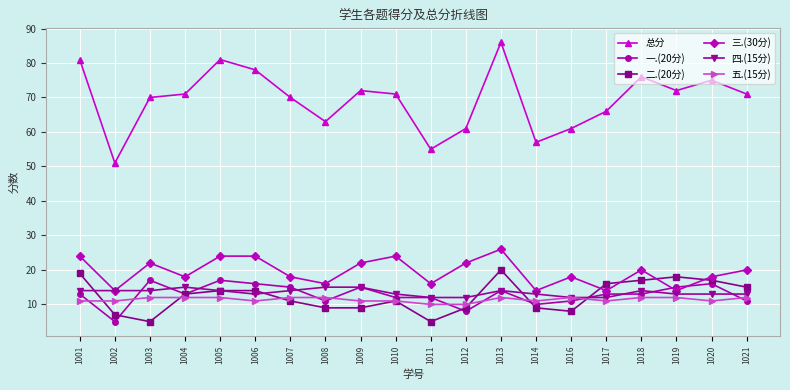

True or false: 二.(20分) has more than 0 interior local peaks.

True